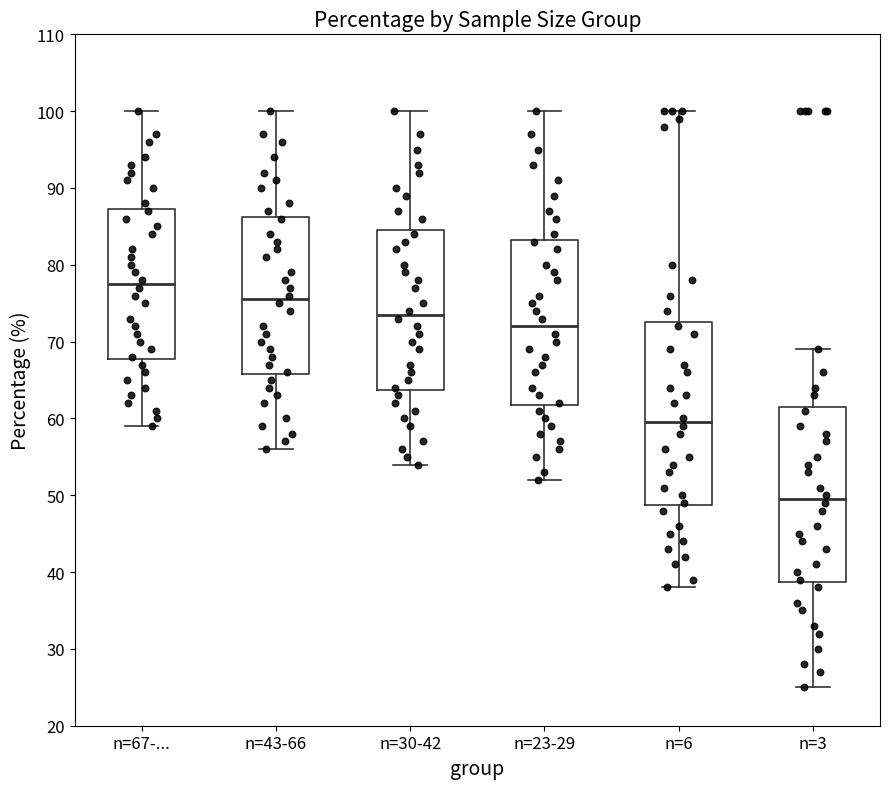

Comparing the boxes themselves (not the whiskers), which one is the tallest?

n=6